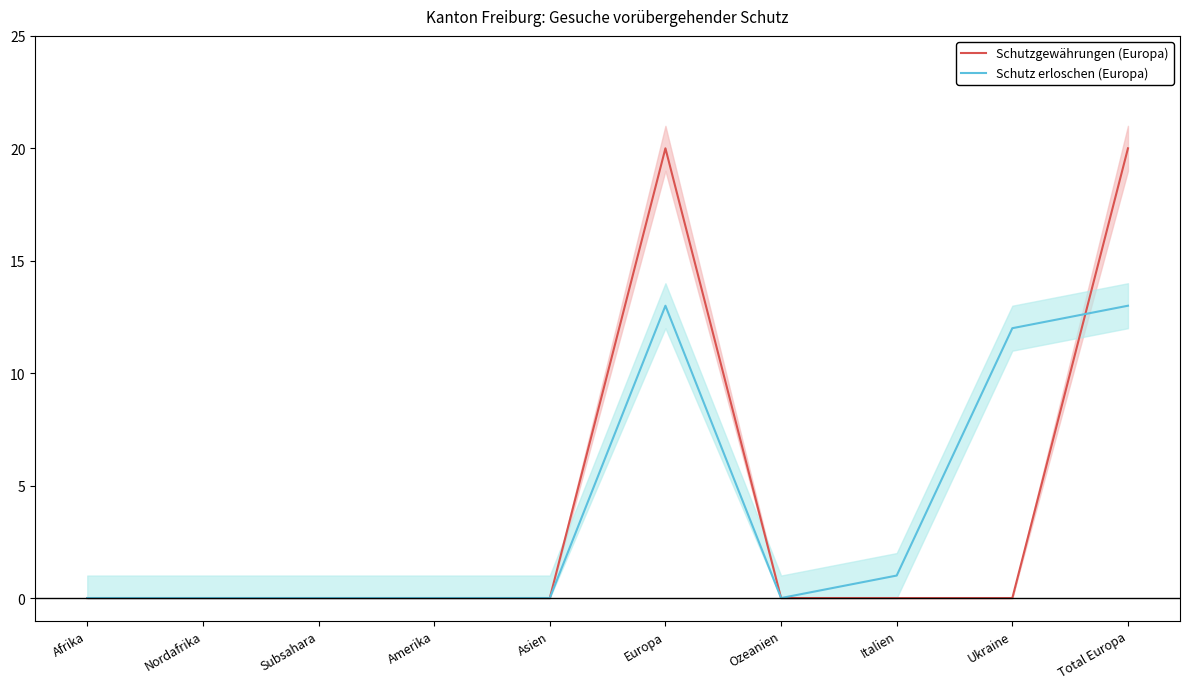

Which category has the highest value in the Schutz erloschen (Europa) series?

Europa